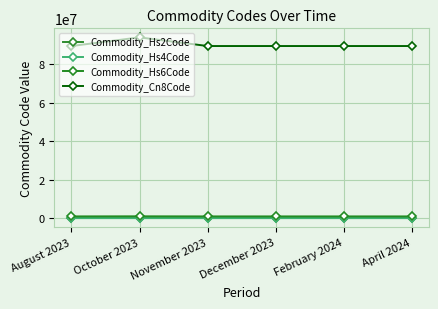

How many data points does each series have?

6